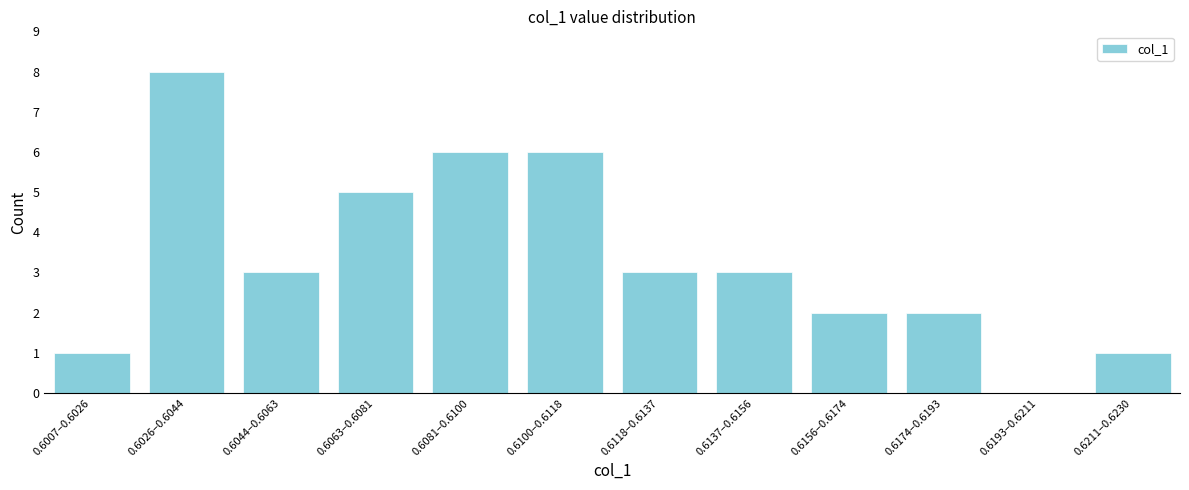

Reading right to left, what are all the values shown in this chart?

0.6211–0.6230=1	0.6193–0.6211=0	0.6174–0.6193=2	0.6156–0.6174=2	0.6137–0.6156=3	0.6118–0.6137=3	0.6100–0.6118=6	0.6081–0.6100=6	0.6063–0.6081=5	0.6044–0.6063=3	0.6026–0.6044=8	0.6007–0.6026=1